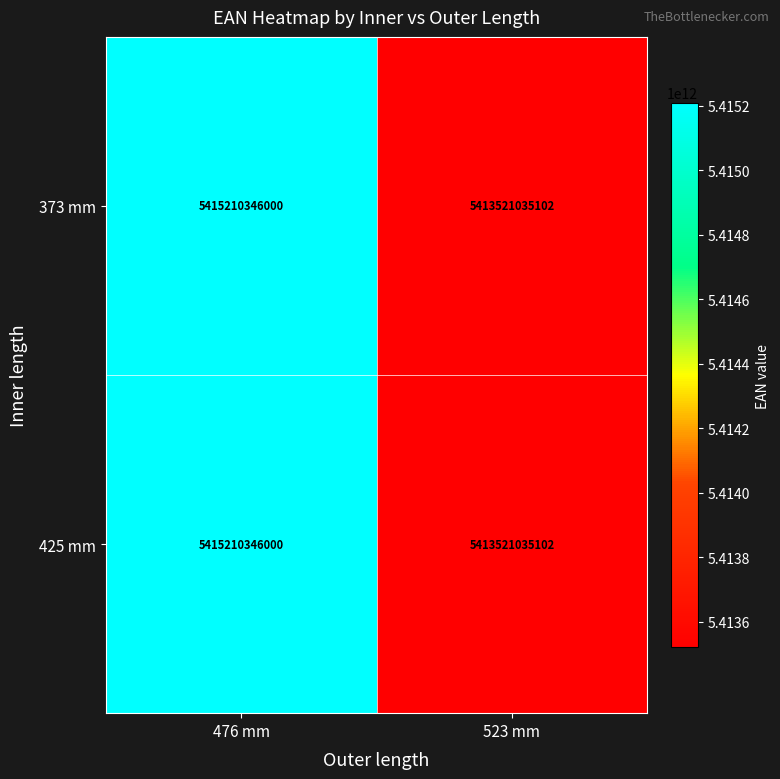

At which category does the chart reach its minimum across all series?

523 mm